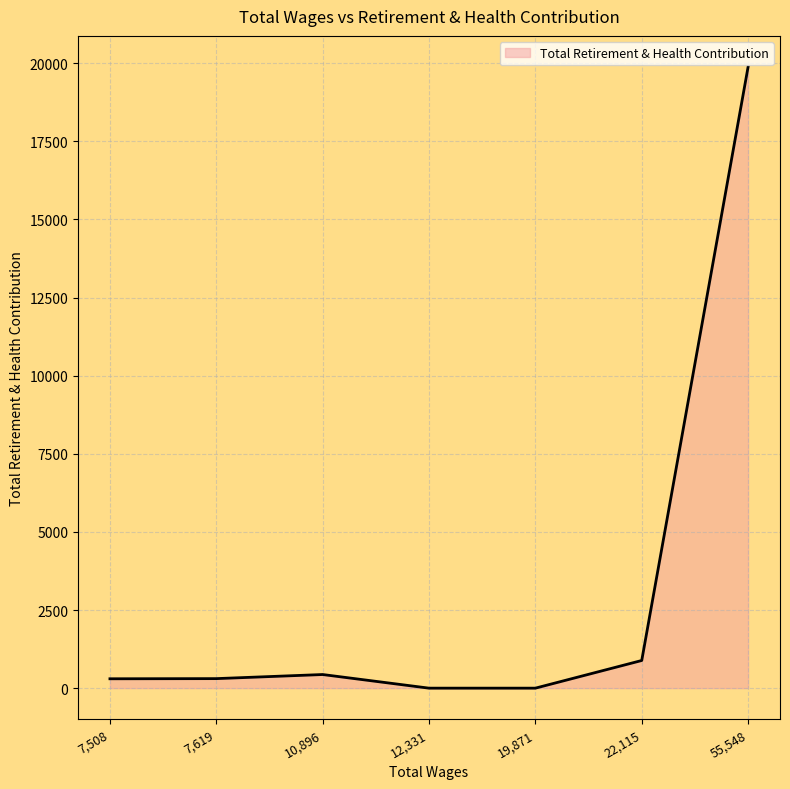

True or false: the data shows 19878 at 55,548.

True